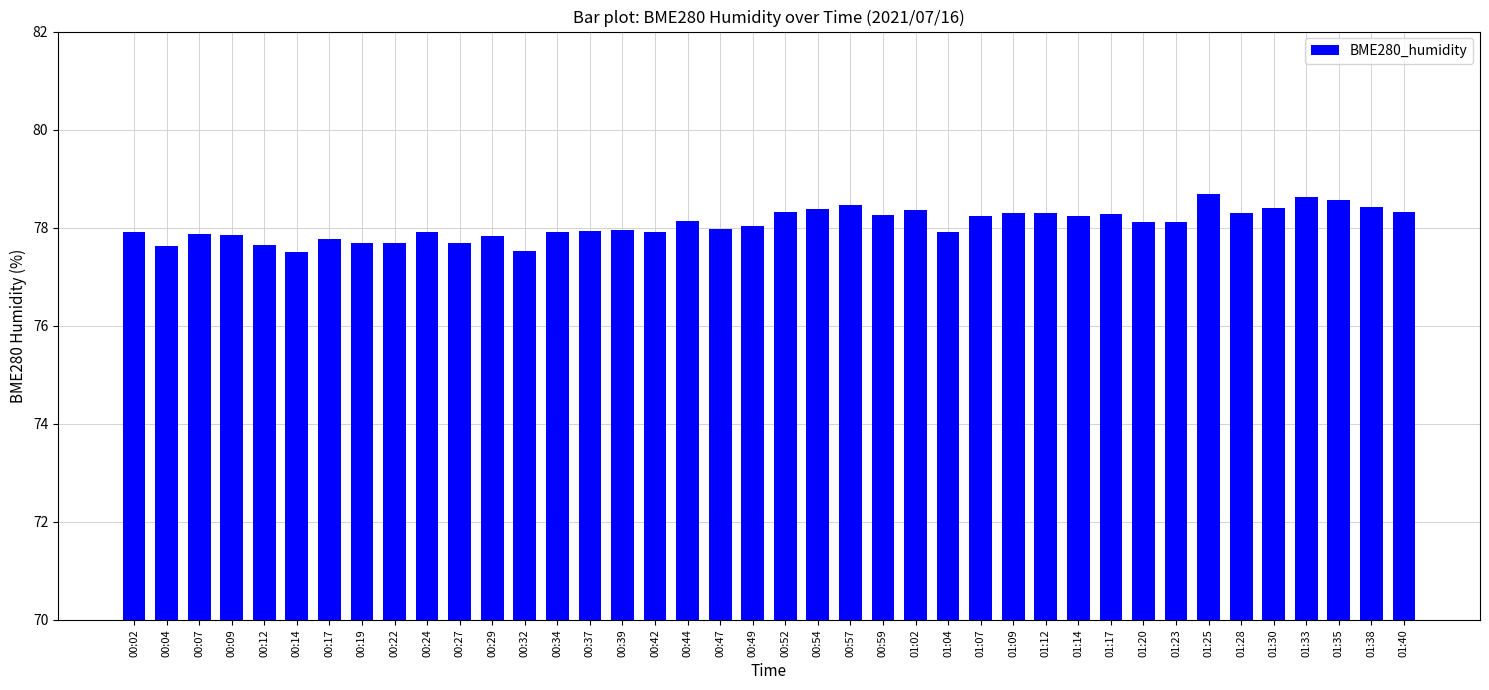

What is the value of the 9th bar from the left?

77.7